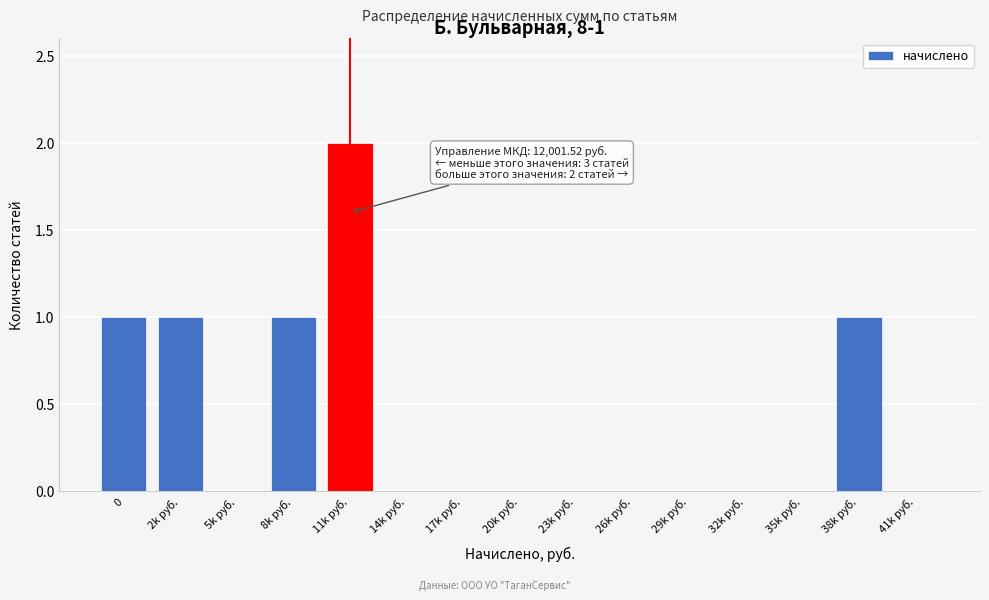

Reading left to right, transcribe all the data shown in this chart.

0=1	2k руб.=1	5k руб.=0	8k руб.=1	11k руб.=2	14k руб.=0	17k руб.=0	20k руб.=0	23k руб.=0	26k руб.=0	29k руб.=0	32k руб.=0	35k руб.=0	38k руб.=1	41k руб.=0